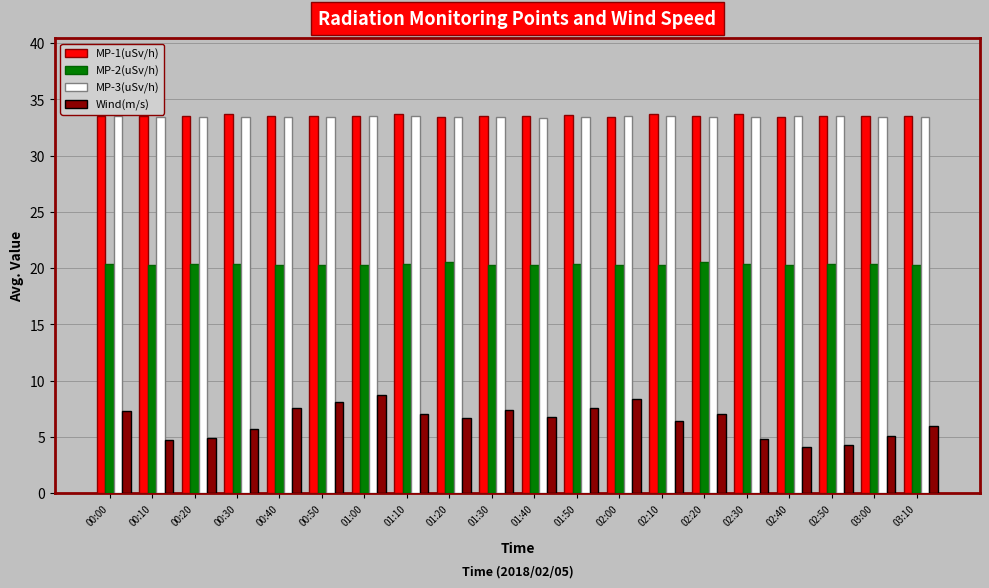

What is the label of the 15th bar from the right?

00:50